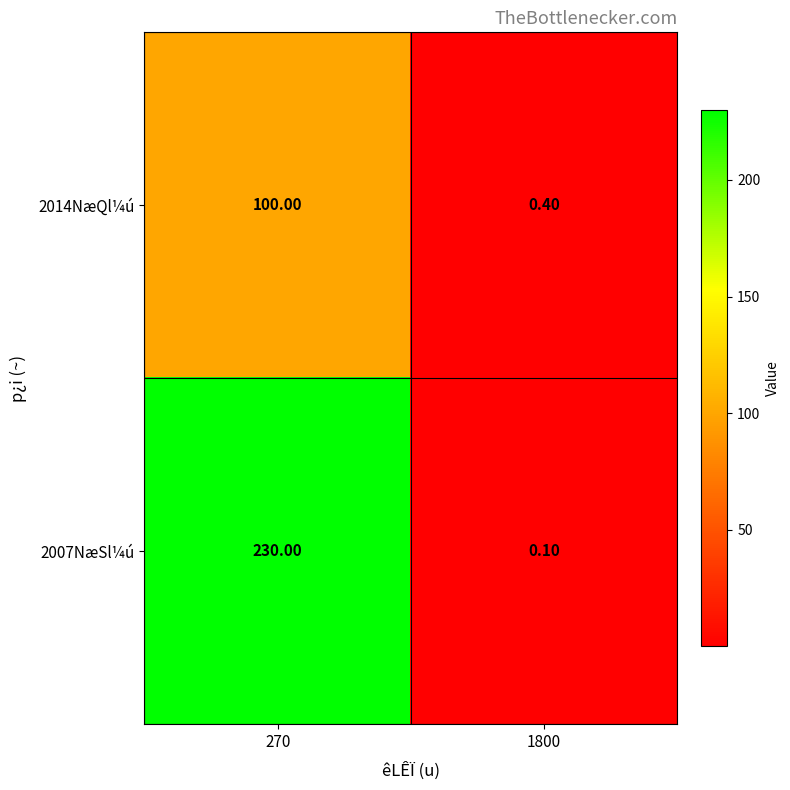

What is the total value across all series at 270?

330.0